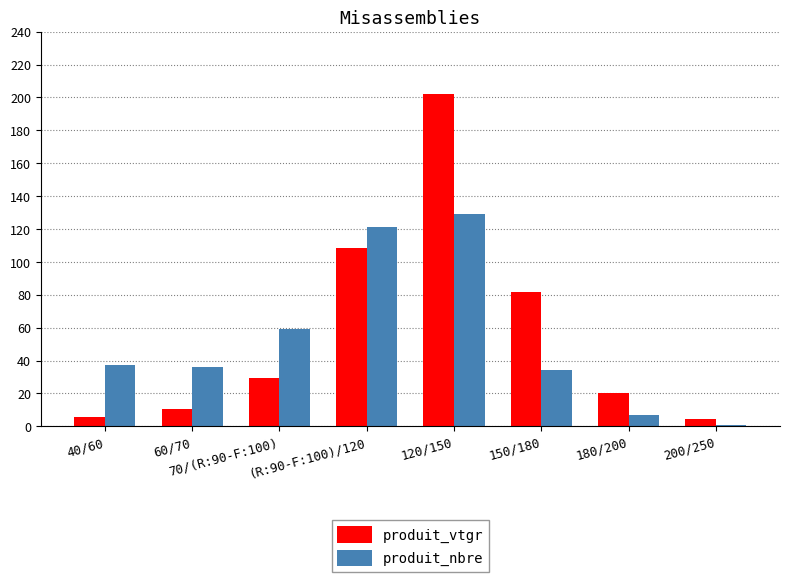

What is the label of the 3rd bar from the left?

70/(R:90-F:100)